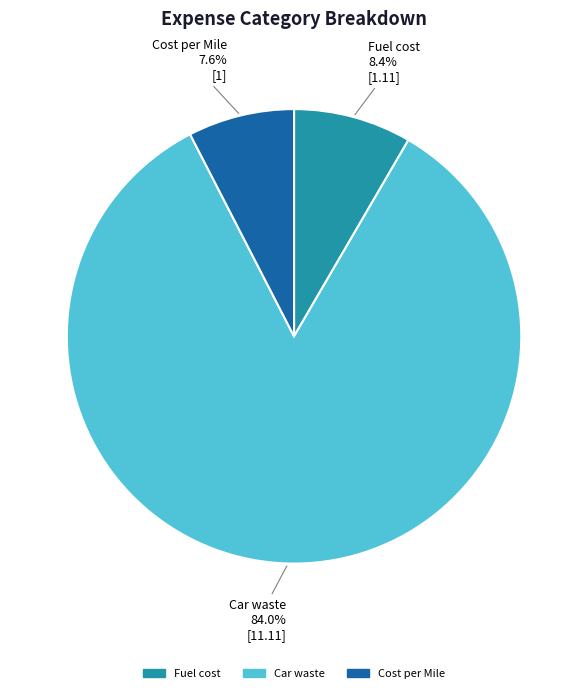

Is there any slice that represents more than half of the pie?

Yes